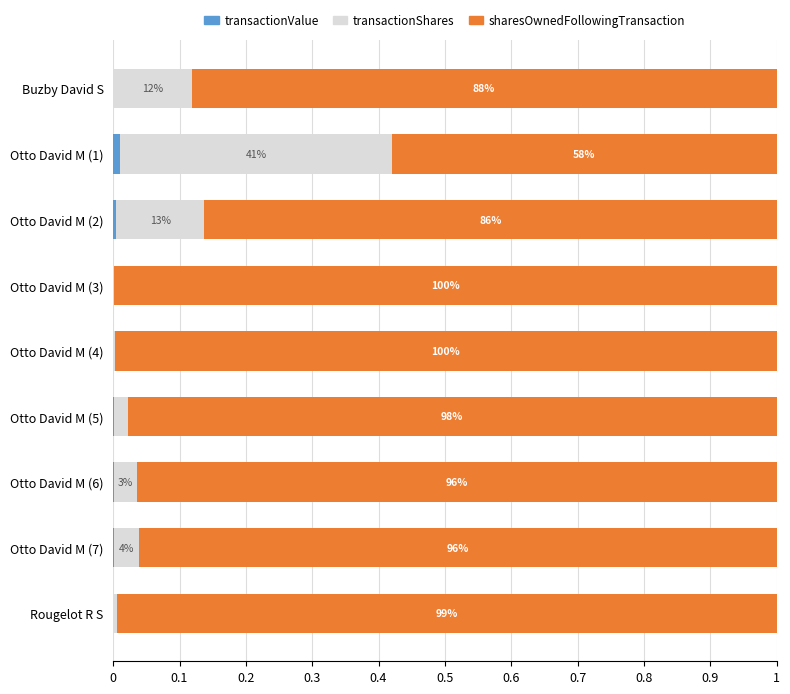

List the series in order of their peak value, highest first.

sharesOwnedFollowingTransaction, transactionShares, transactionValue